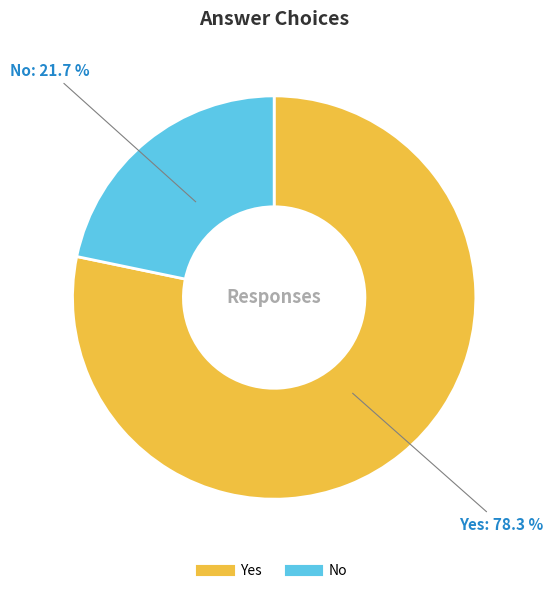

Does No represent more than half of the total?

No